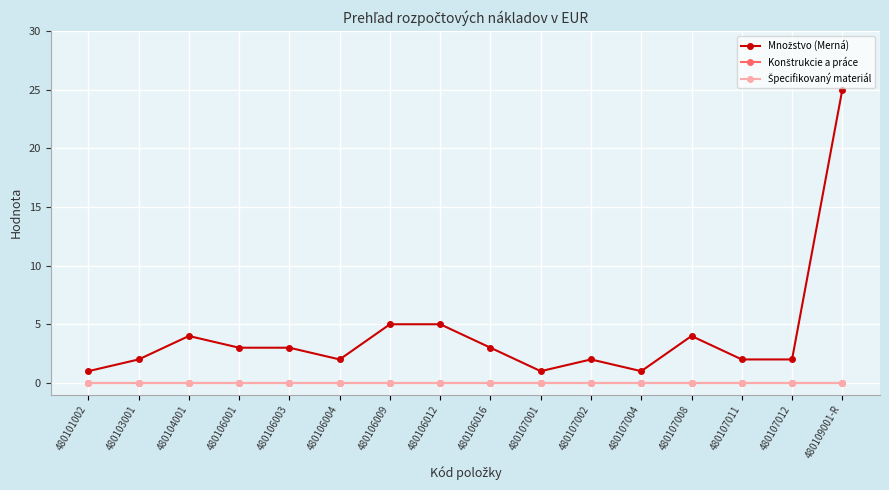

True or false: Špecifikovaný materiál has a value of 0 at 480107002.

True